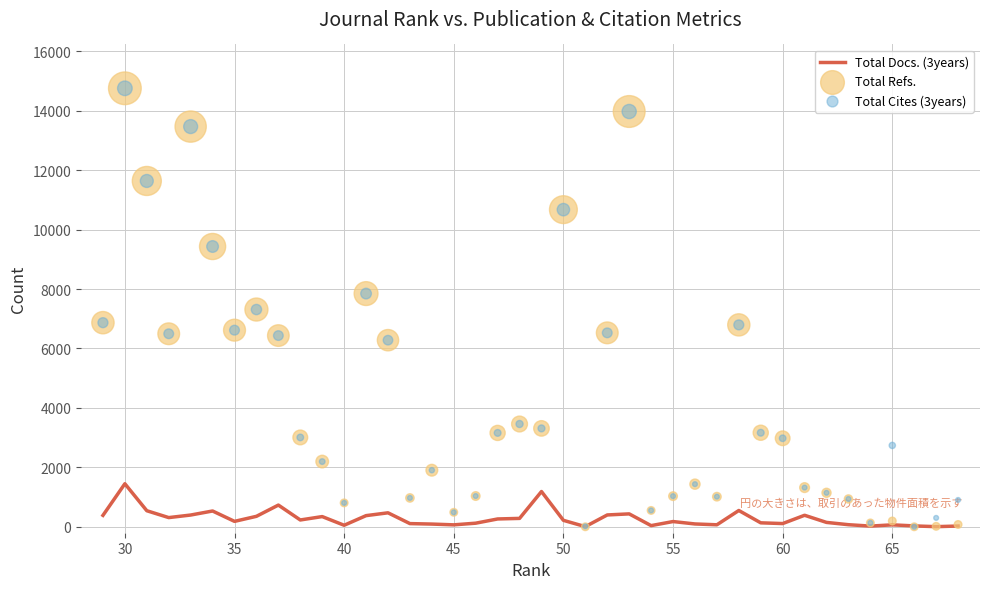

Which series has the largest Y range (max minus min)?

Total Refs.